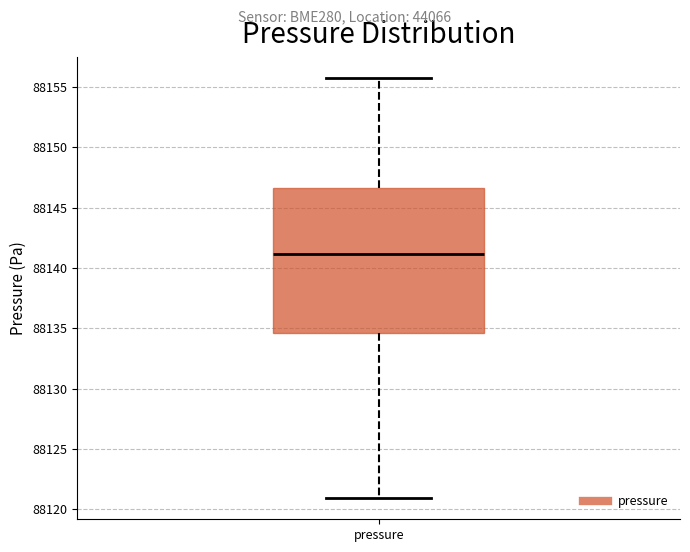

Read this box plot against the y-axis: the position of the median line, the range covered by the box, and the ends of both whiskers. The values are not printed on the chart, so give them approximately, as read against the axis.

median 88141.0, box 88134.5 to 88146.5, whiskers 88121.0 to 88156.0